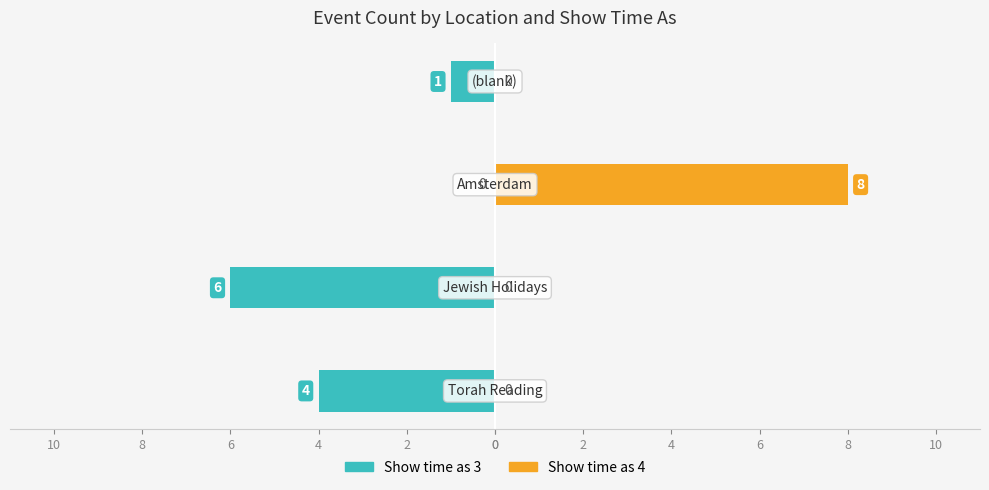

Which series changed the most between 0 and 2?

Show time as 3